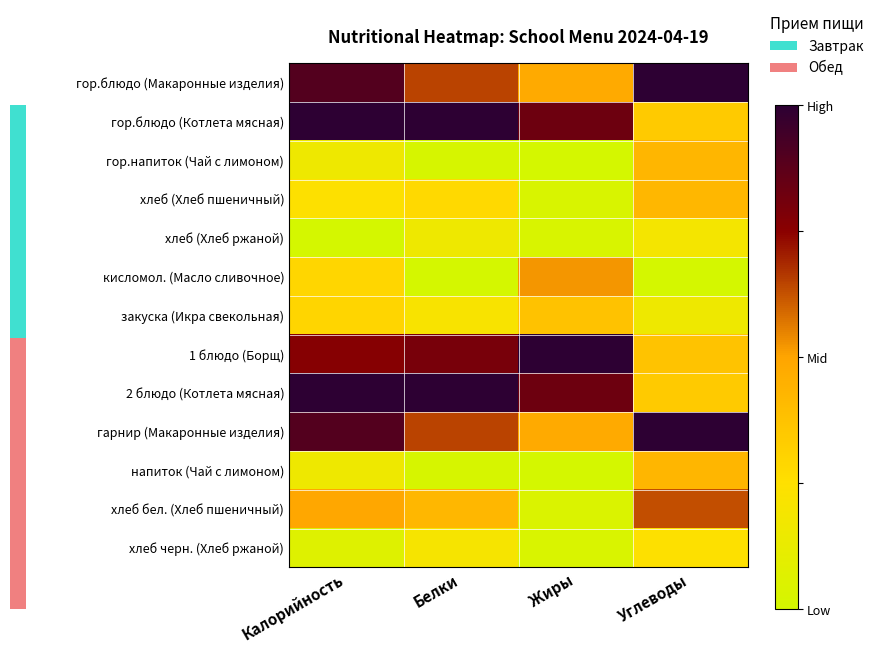

How many series are shown in this chart?

13